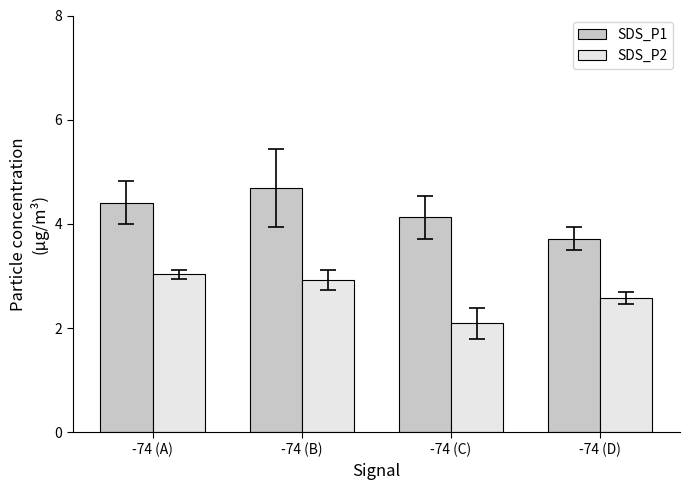

What is the sum of the SDS_P2 values at -74 (B) and -74 (A)?

6.0